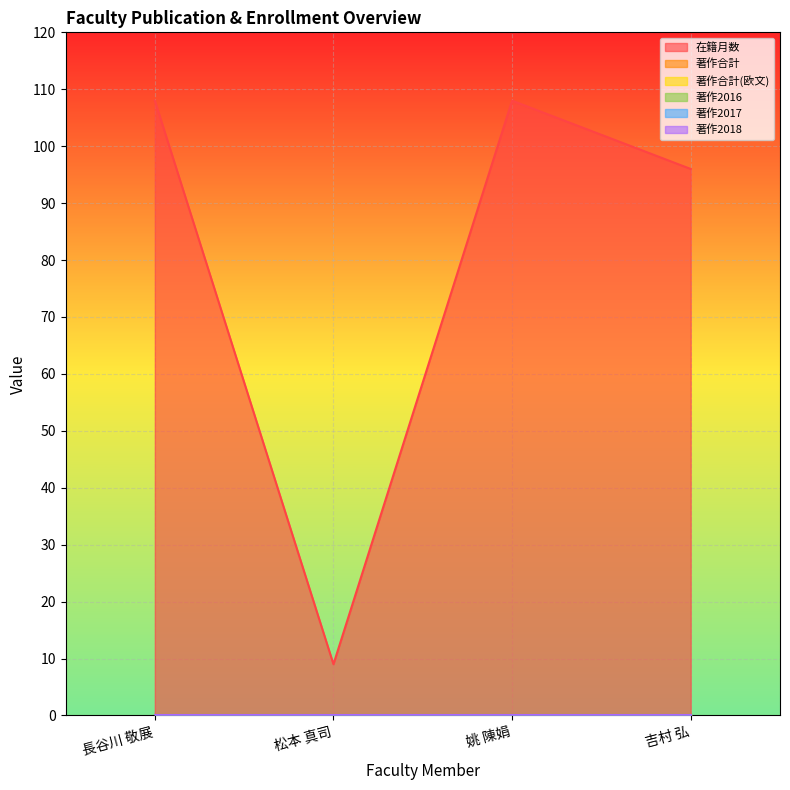

Which category has the lowest value in the 在籍月数 series?

松本 真司